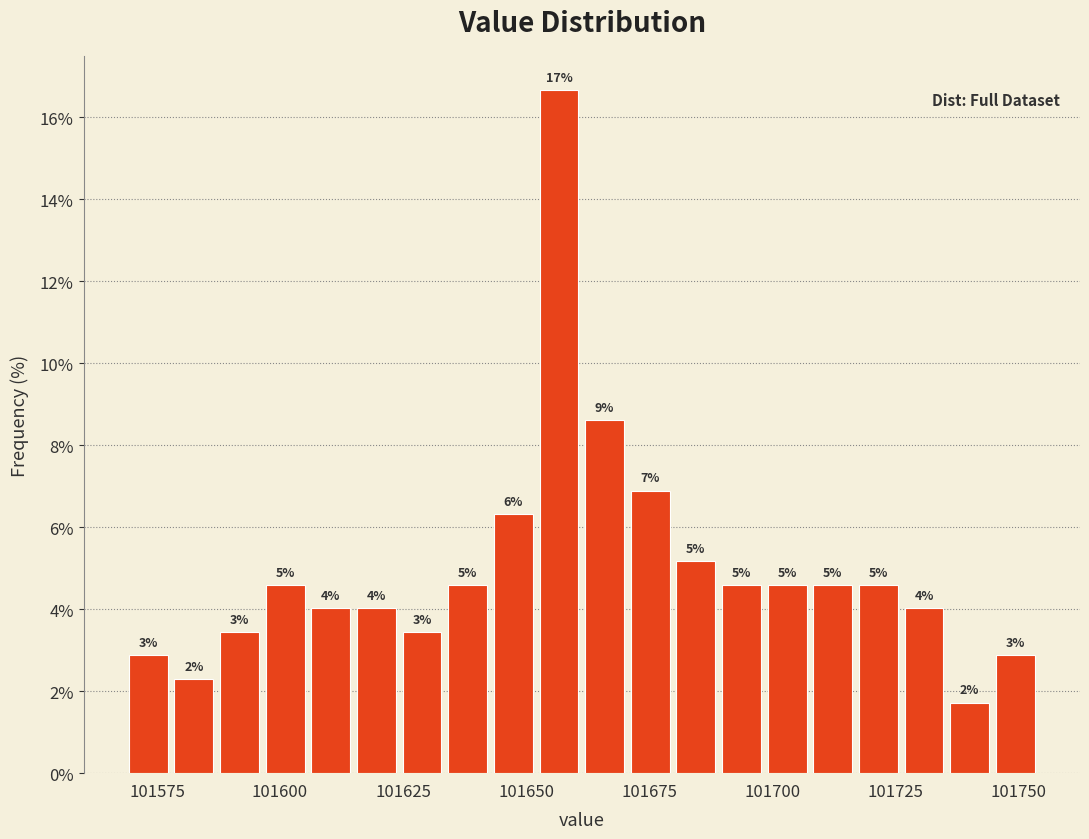

Around what value on the x-axis is the tallest bar? Give the approximate position of its centre, as read against the axis.

101655